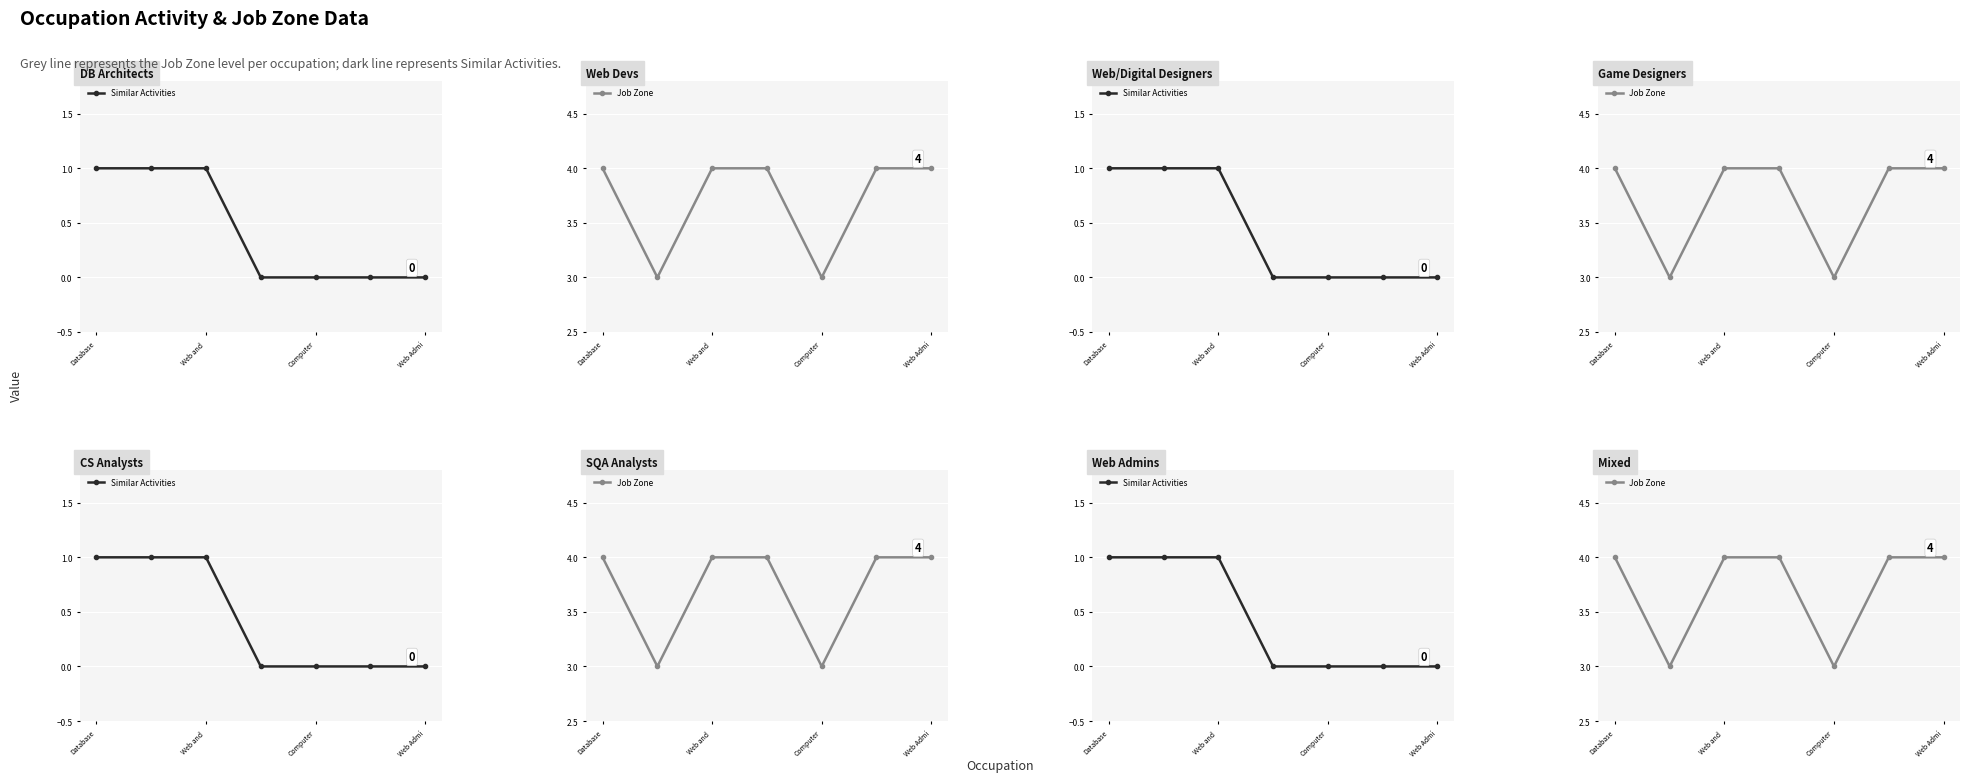

Reading left to right, what are all the values shown in this chart?

Similar Activities: 1	1	1	0	0	0	0
Job Zone: 4	3	4	4	3	4	4